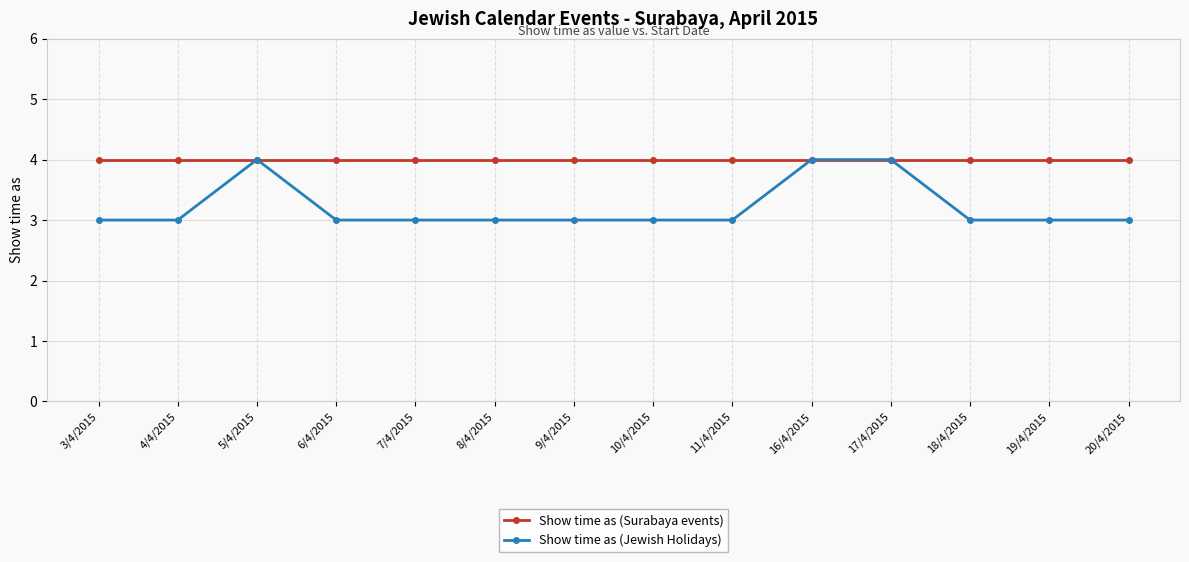

What is the difference between the highest and lowest values at 6/4/2015?

1